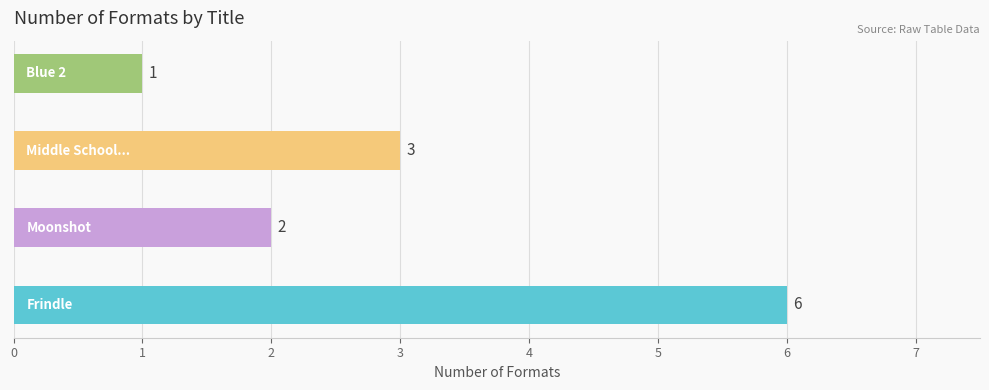

What is the average value?

3